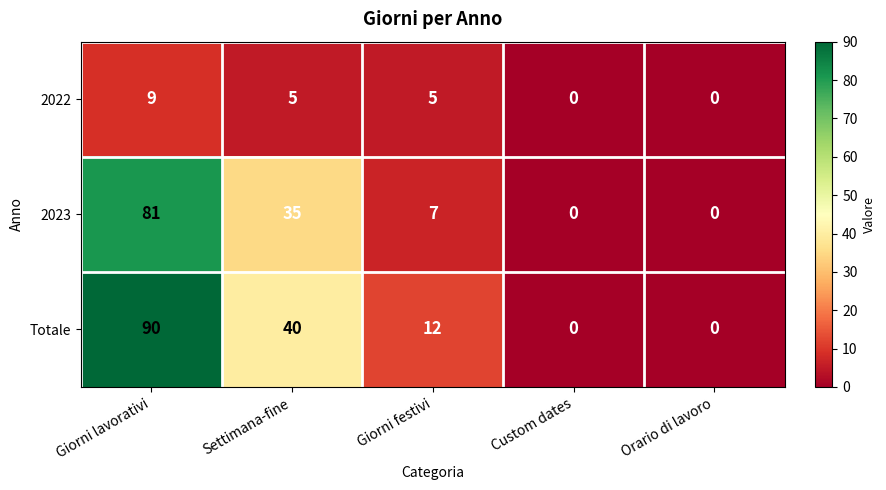

Between Settimana-fine and Orario di lavoro, which series saw the biggest shift?

Totale